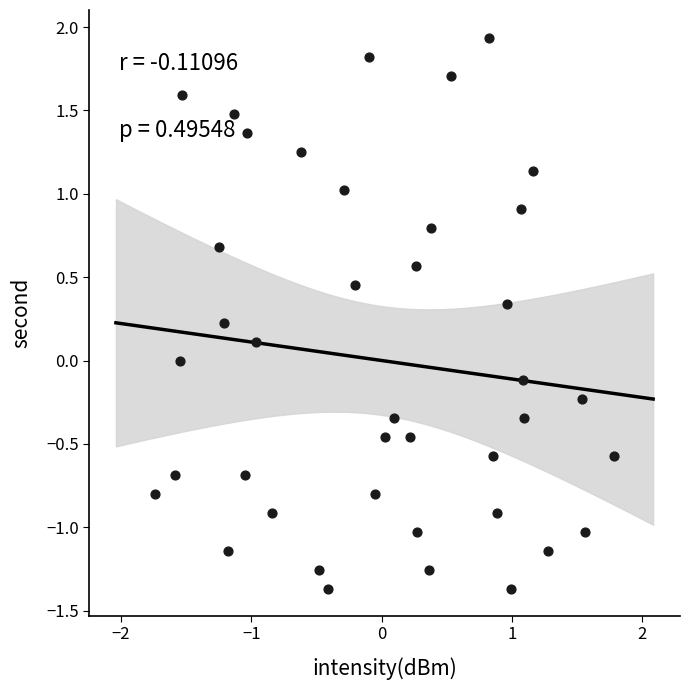

What is the range of X values (max minus min)?

3.5